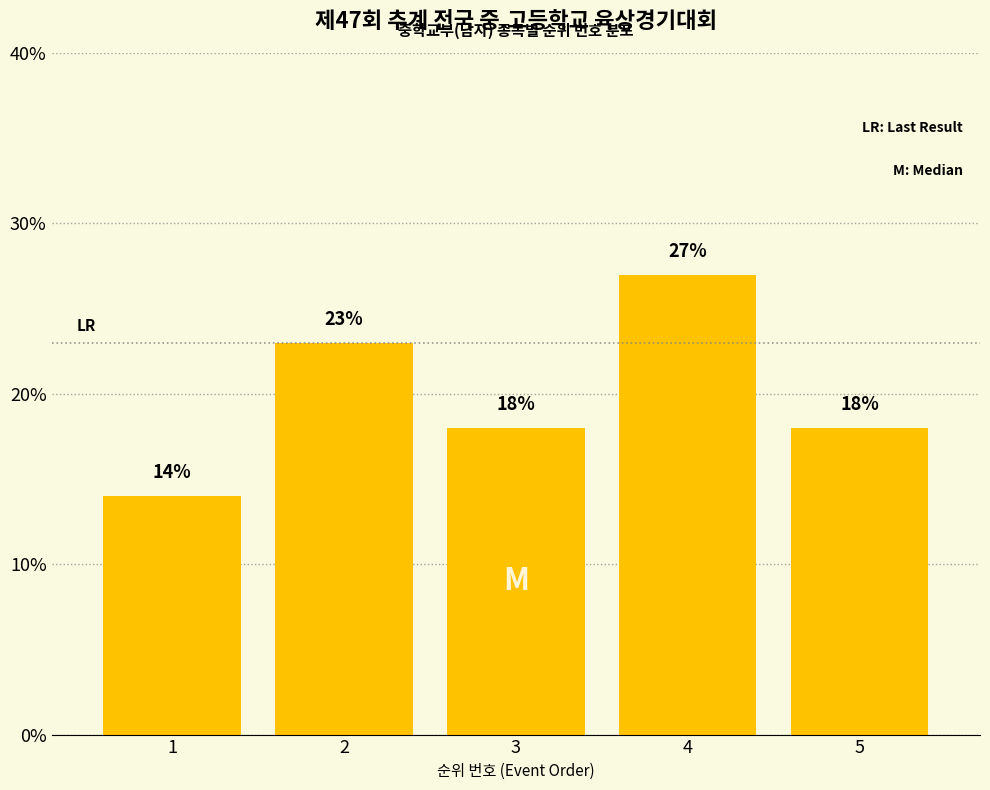

Reading left to right, transcribe all the data shown in this chart.

1=14	2=23	3=18	4=27	5=18